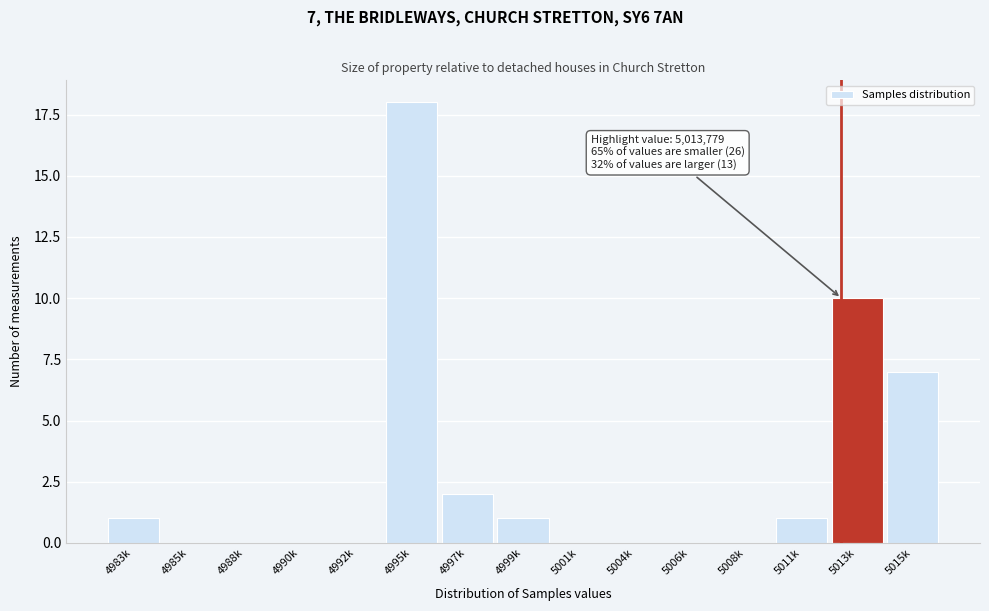

Reading right to left, extract all data points from this chart.

5015k=7	5013k=10	5011k=1	5008k=0	5006k=0	5004k=0	5001k=0	4999k=1	4997k=2	4995k=18	4992k=0	4990k=0	4988k=0	4985k=0	4983k=1